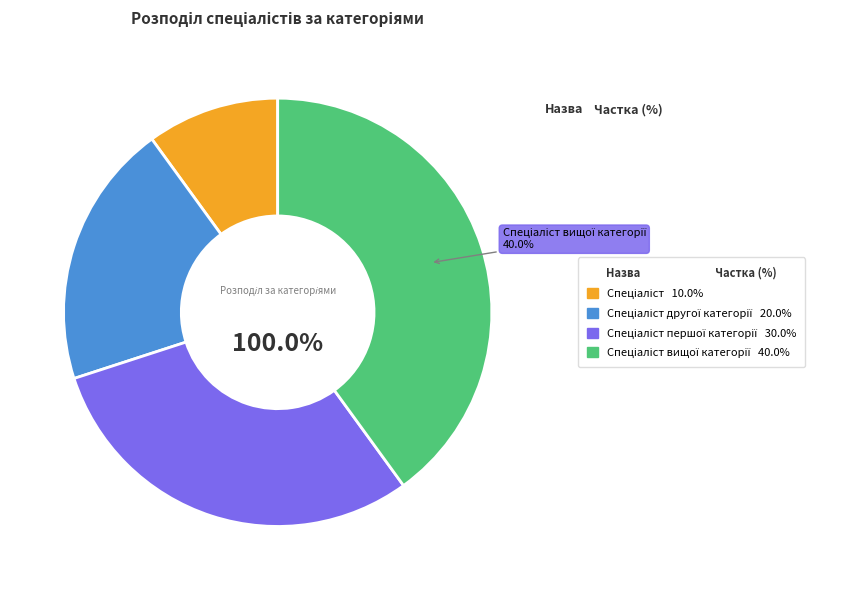

To the nearest percent, what is the difference between the largest and smallest slice percentages?

30%